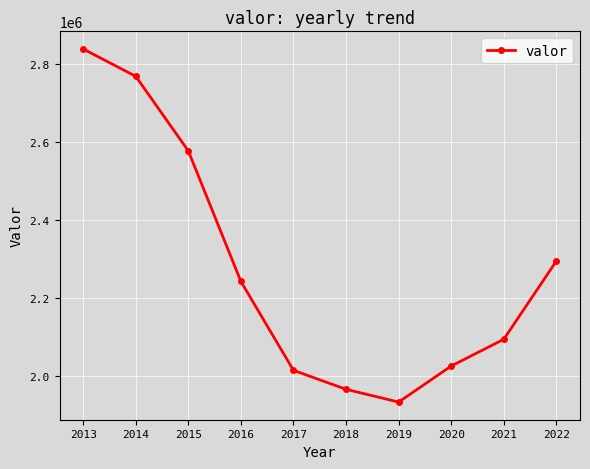

Rank the categories by value from lowest to highest.

2019, 2018, 2017, 2020, 2021, 2016, 2022, 2015, 2014, 2013